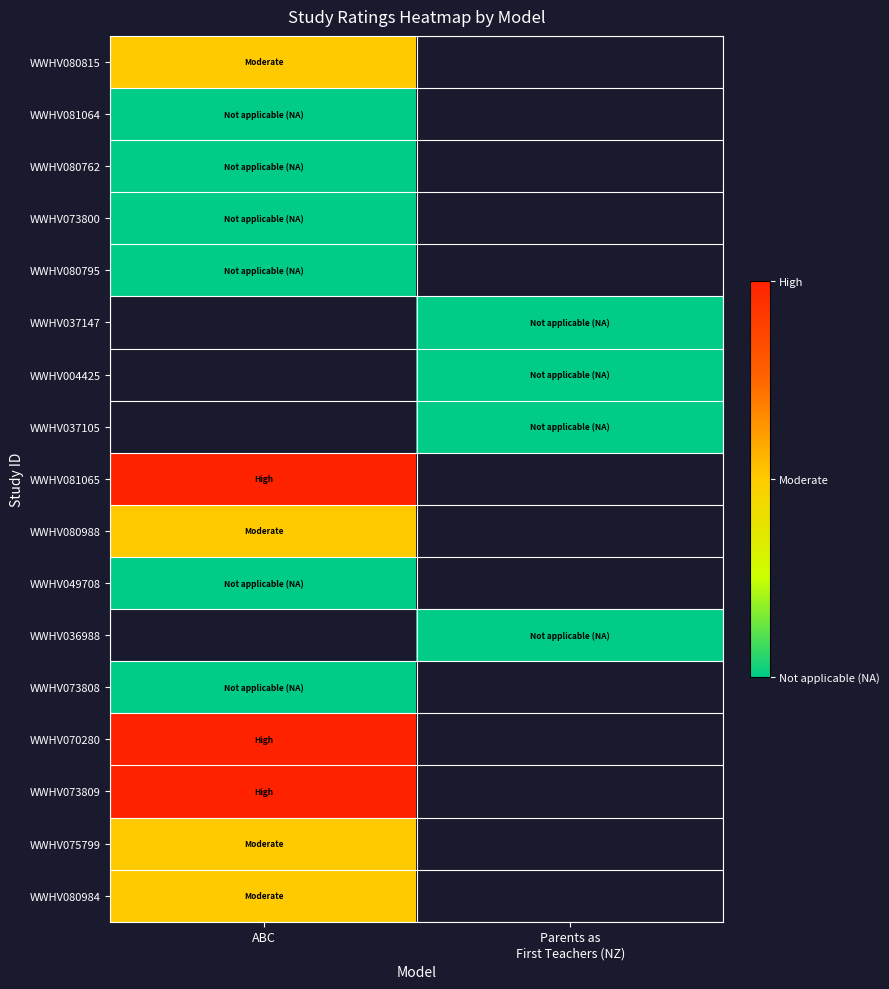

Is the value of WWHV075799 at ABC greater than the value of WWHV081065 at ABC?

No